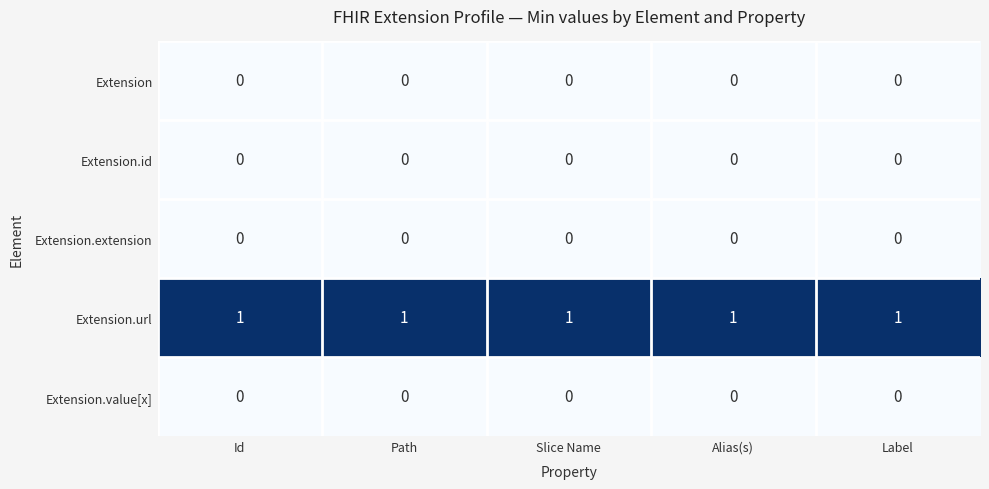

The Extension series shows 0 at Alias(s). True or false?

True